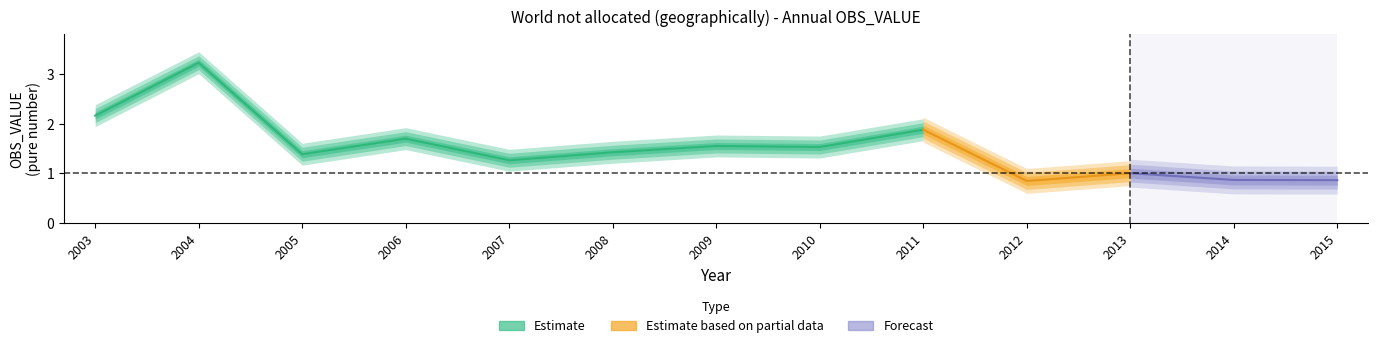

Reading left to right, list all the values displayed in this chart.

2.2	3.2	1.4	1.7	1.3	1.4	1.6	1.5	1.9	0.8	1.0	0.9	0.9